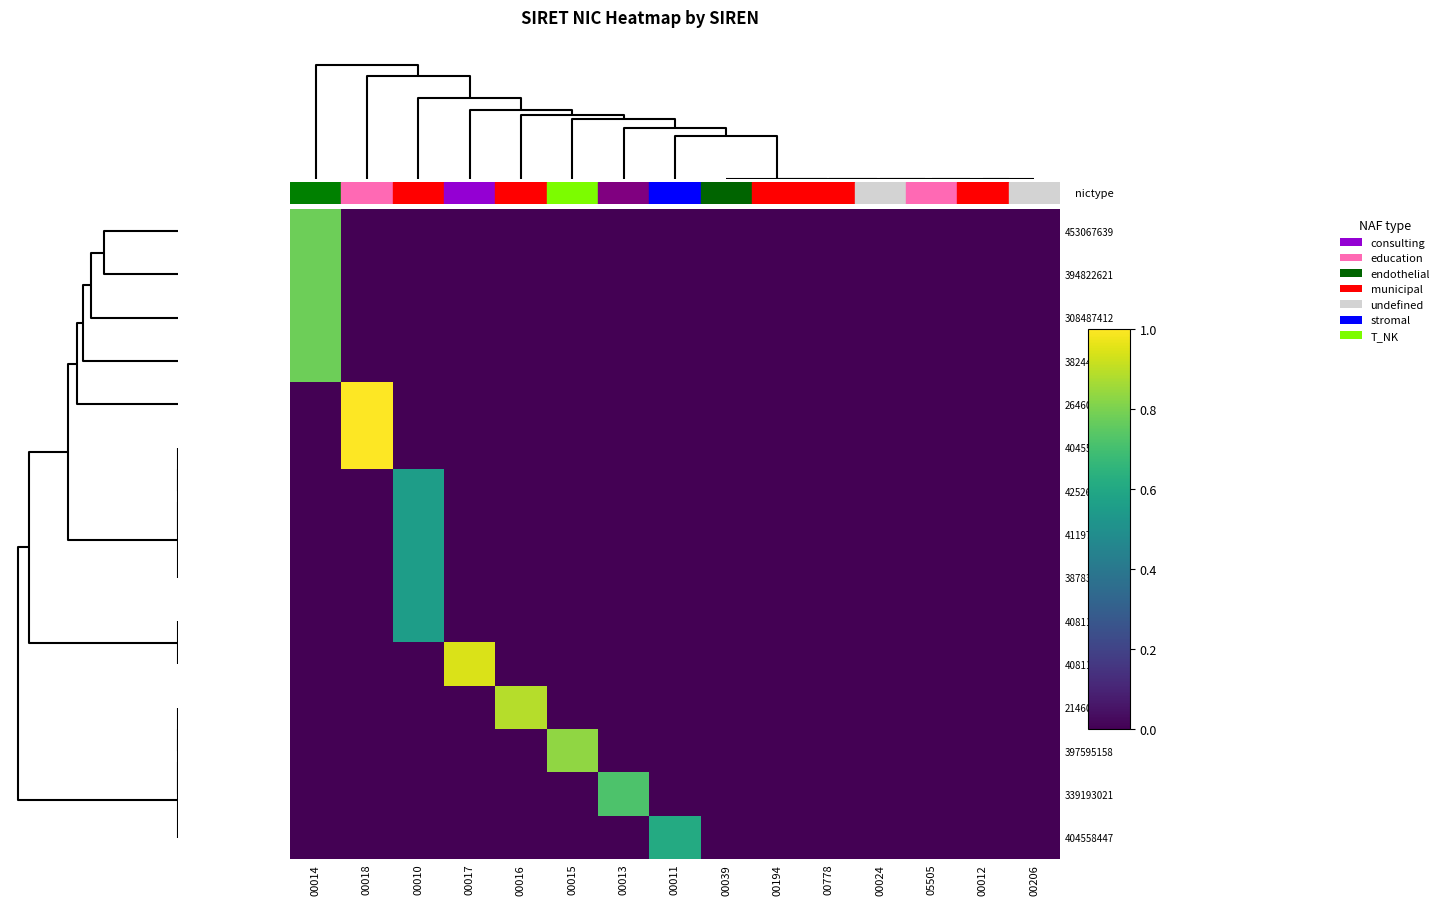

Reading right to left, transcribe all the data shown in this chart.

453067639: 00206=0.0	00012=0.0	05505=0.0	00024=0.0	00778=0.0	00194=0.0	00039=0.0	00011=0.0	00013=0.0	00015=0.0	00016=0.0	00017=0.0	00010=0.0	00018=0.0	00014=0.8
394822621: 00206=0.0	00012=0.0	05505=0.0	00024=0.0	00778=0.0	00194=0.0	00039=0.0	00011=0.0	00013=0.0	00015=0.0	00016=0.0	00017=0.0	00010=0.0	00018=0.0	00014=0.8
308487412: 00206=0.0	00012=0.0	05505=0.0	00024=0.0	00778=0.0	00194=0.0	00039=0.0	00011=0.0	00013=0.0	00015=0.0	00016=0.0	00017=0.0	00010=0.0	00018=0.0	00014=0.8
382447555: 00206=0.0	00012=0.0	05505=0.0	00024=0.0	00778=0.0	00194=0.0	00039=0.0	00011=0.0	00013=0.0	00015=0.0	00016=0.0	00017=0.0	00010=0.0	00018=0.0	00014=0.8
264603515: 00206=0.0	00012=0.0	05505=0.0	00024=0.0	00778=0.0	00194=0.0	00039=0.0	00011=0.0	00013=0.0	00015=0.0	00016=0.0	00017=0.0	00010=0.0	00018=1.0	00014=0.0
404558439: 00206=0.0	00012=0.0	05505=0.0	00024=0.0	00778=0.0	00194=0.0	00039=0.0	00011=0.0	00013=0.0	00015=0.0	00016=0.0	00017=0.0	00010=0.0	00018=1.0	00014=0.0
425265881: 00206=0.0	00012=0.0	05505=0.0	00024=0.0	00778=0.0	00194=0.0	00039=0.0	00011=0.0	00013=0.0	00015=0.0	00016=0.0	00017=0.0	00010=0.6	00018=0.0	00014=0.0
411972425: 00206=0.0	00012=0.0	05505=0.0	00024=0.0	00778=0.0	00194=0.0	00039=0.0	00011=0.0	00013=0.0	00015=0.0	00016=0.0	00017=0.0	00010=0.6	00018=0.0	00014=0.0
387839178: 00206=0.0	00012=0.0	05505=0.0	00024=0.0	00778=0.0	00194=0.0	00039=0.0	00011=0.0	00013=0.0	00015=0.0	00016=0.0	00017=0.0	00010=0.6	00018=0.0	00014=0.0
408113777: 00206=0.0	00012=0.0	05505=0.0	00024=0.0	00778=0.0	00194=0.0	00039=0.0	00011=0.0	00013=0.0	00015=0.0	00016=0.0	00017=0.0	00010=0.6	00018=0.0	00014=0.0
408113769: 00206=0.0	00012=0.0	05505=0.0	00024=0.0	00778=0.0	00194=0.0	00039=0.0	00011=0.0	00013=0.0	00015=0.0	00016=0.0	00017=0.9	00010=0.0	00018=0.0	00014=0.0
214602468: 00206=0.0	00012=0.0	05505=0.0	00024=0.0	00778=0.0	00194=0.0	00039=0.0	00011=0.0	00013=0.0	00015=0.0	00016=0.9	00017=0.0	00010=0.0	00018=0.0	00014=0.0
397595158: 00206=0.0	00012=0.0	05505=0.0	00024=0.0	00778=0.0	00194=0.0	00039=0.0	00011=0.0	00013=0.0	00015=0.8	00016=0.0	00017=0.0	00010=0.0	00018=0.0	00014=0.0
339193021: 00206=0.0	00012=0.0	05505=0.0	00024=0.0	00778=0.0	00194=0.0	00039=0.0	00011=0.0	00013=0.7	00015=0.0	00016=0.0	00017=0.0	00010=0.0	00018=0.0	00014=0.0
404558447: 00206=0.0	00012=0.0	05505=0.0	00024=0.0	00778=0.0	00194=0.0	00039=0.0	00011=0.6	00013=0.0	00015=0.0	00016=0.0	00017=0.0	00010=0.0	00018=0.0	00014=0.0